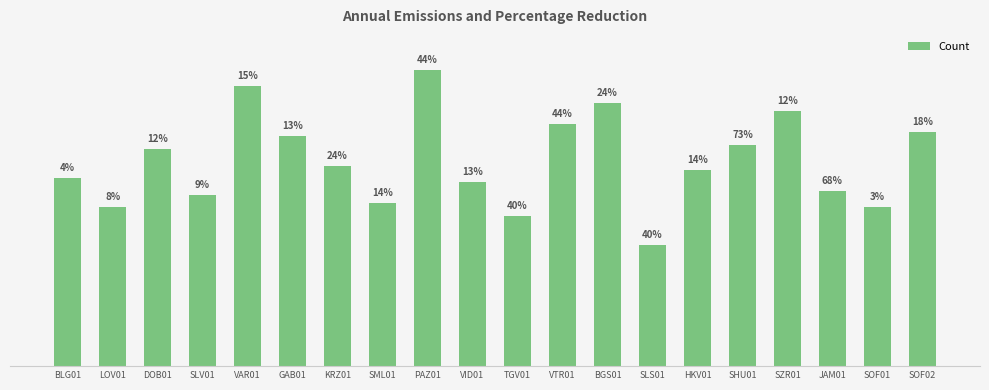

Does the chart contain any negative values?

No